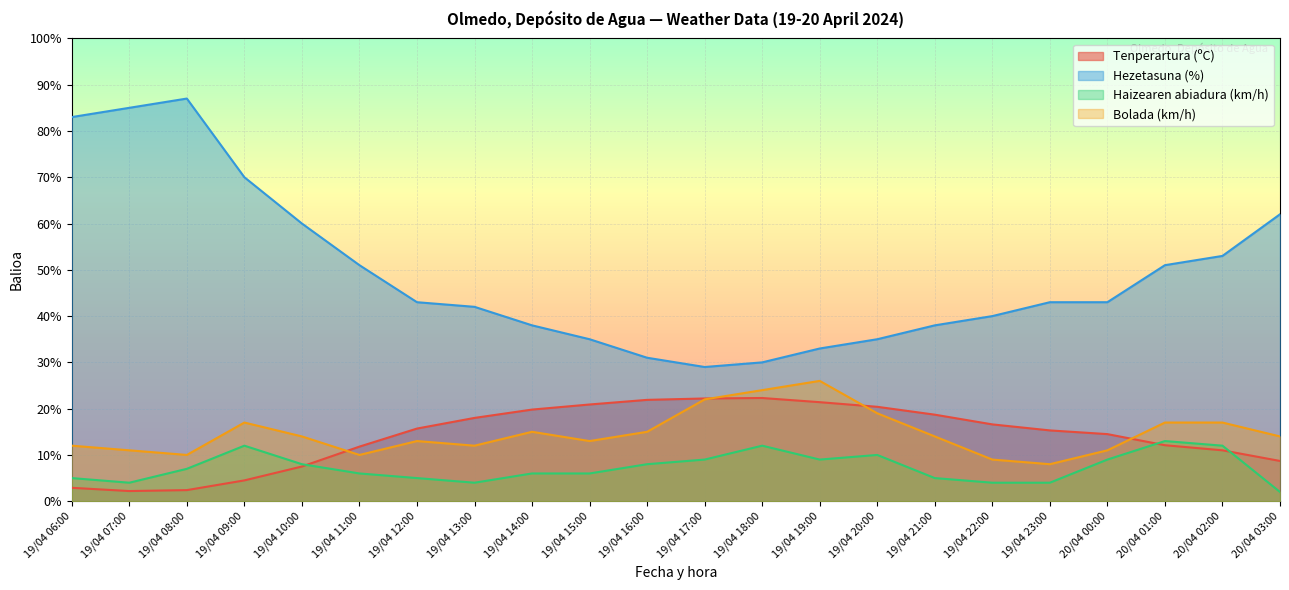

What is the maximum value for Tenperartura (ºC)?

22.3